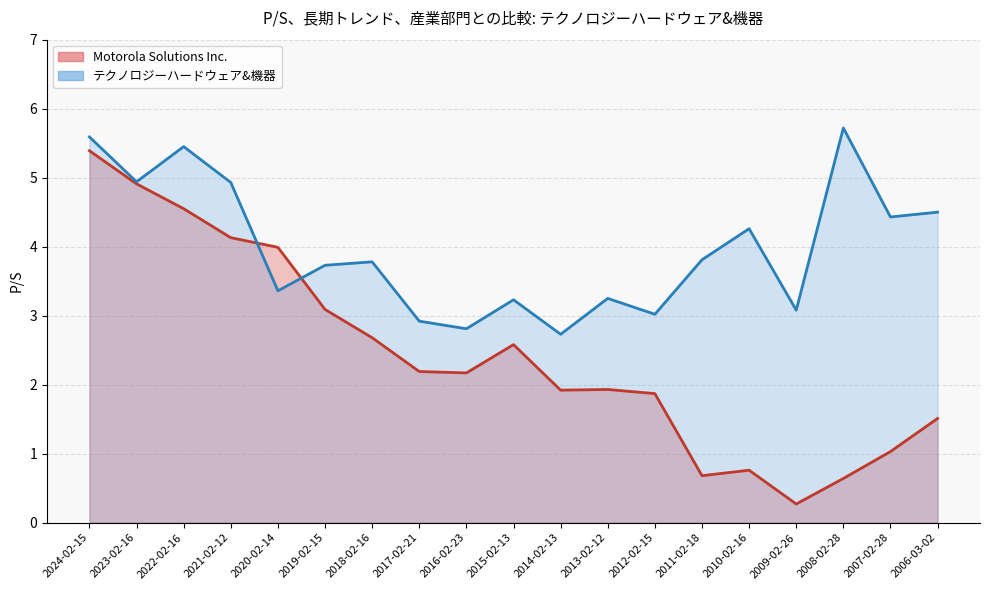

What position from the left is 2016-02-23?

9